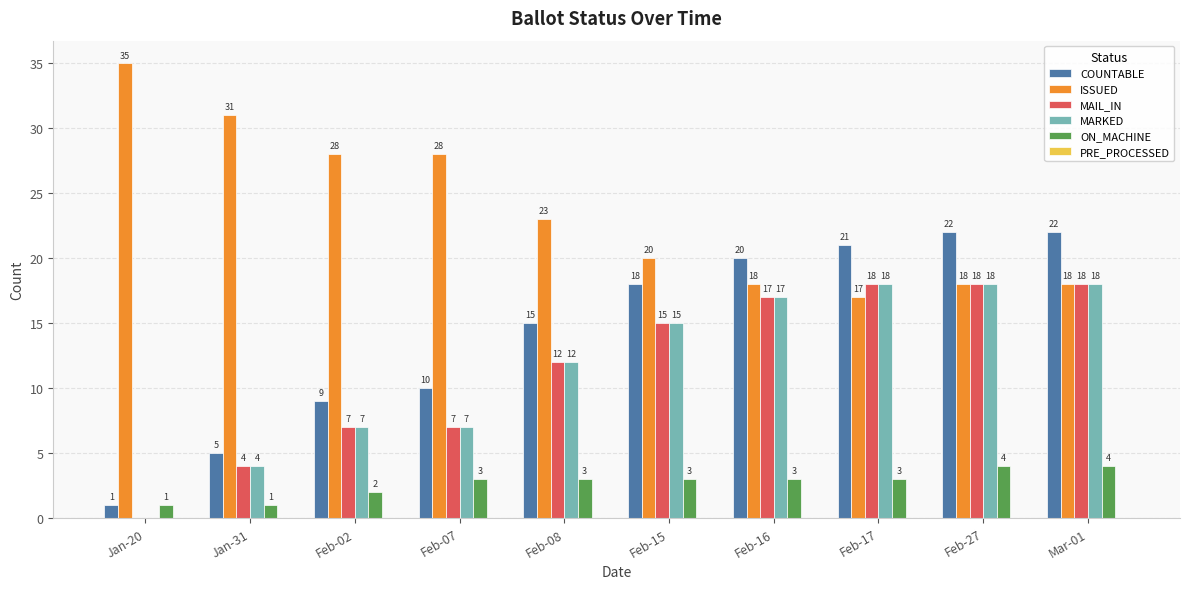

True or false: ISSUED has a value of 30 at Feb-27.

False